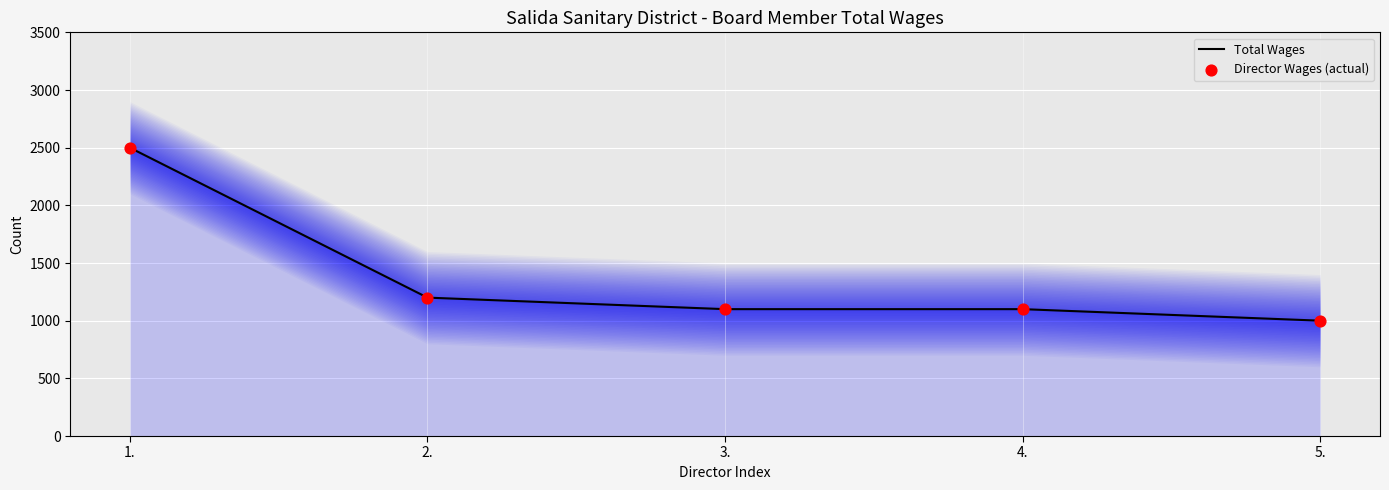

Which series contains the lowest Y value?

Total Wages